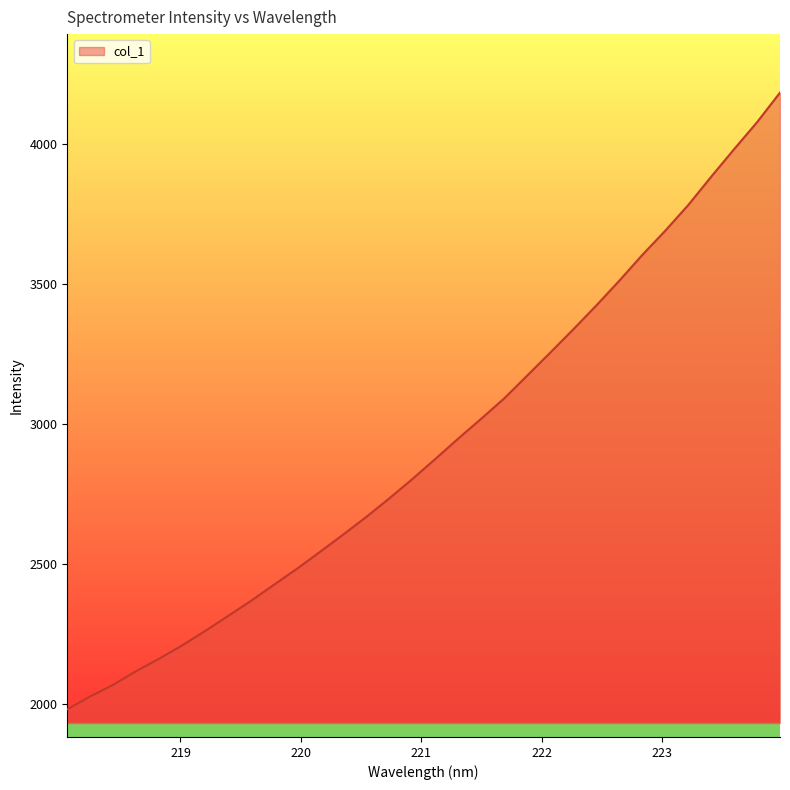

What is the smallest value displayed?

1980.2